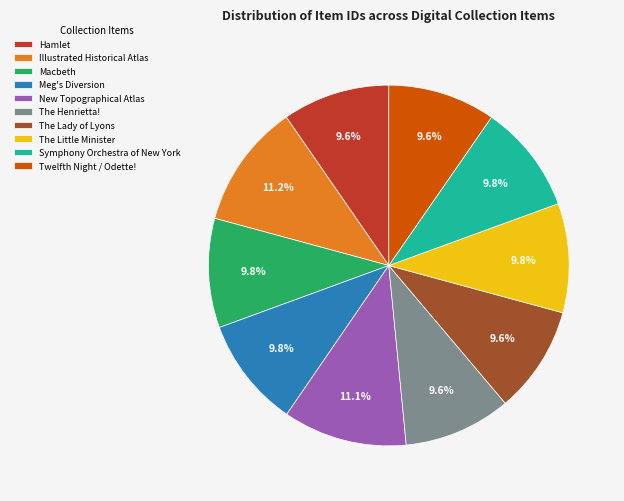

Is New Topographical Atlas the majority of the pie?

No